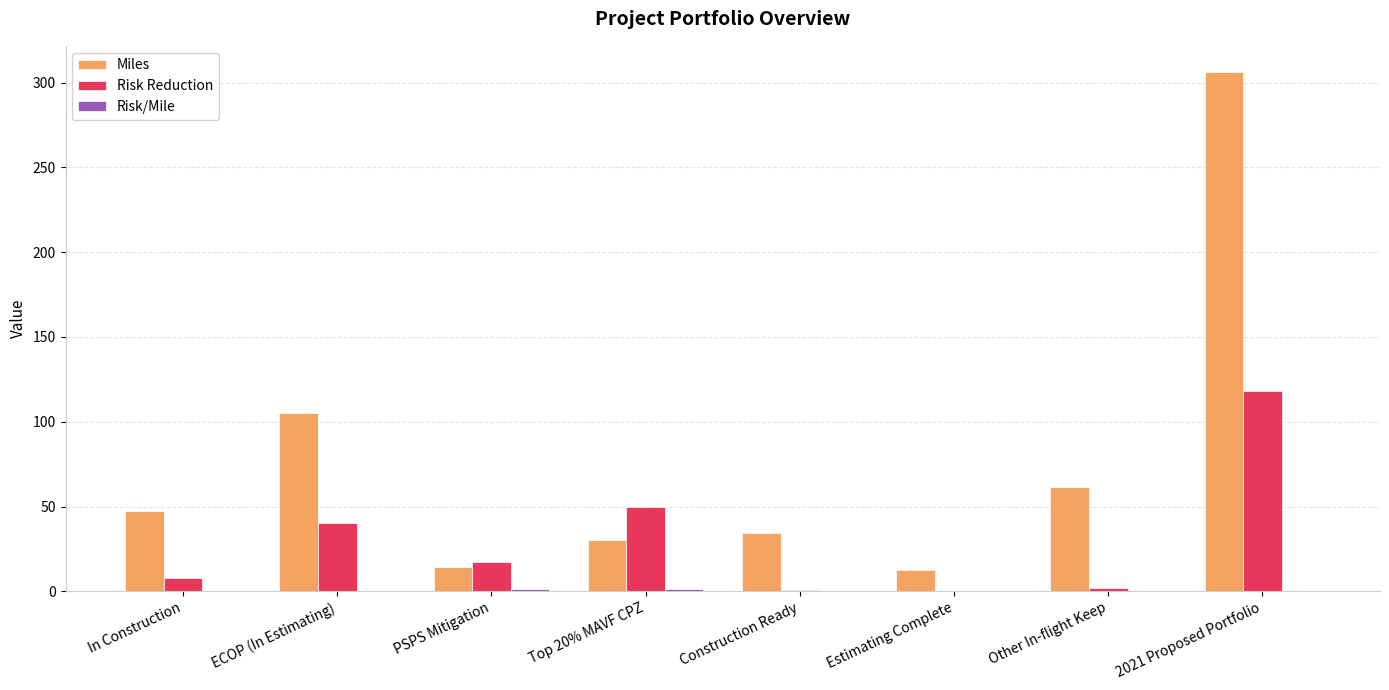

At which label does Miles first exceed 47?

In Construction